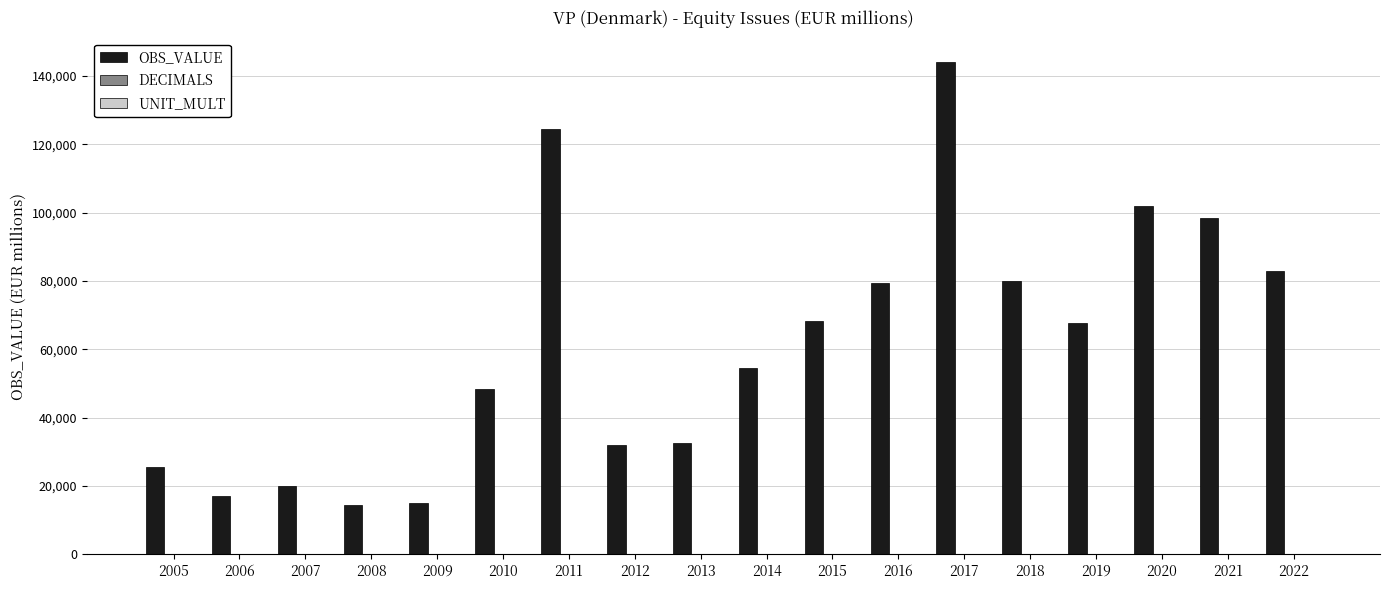

What is the total value across all series at 2015?

68391.0